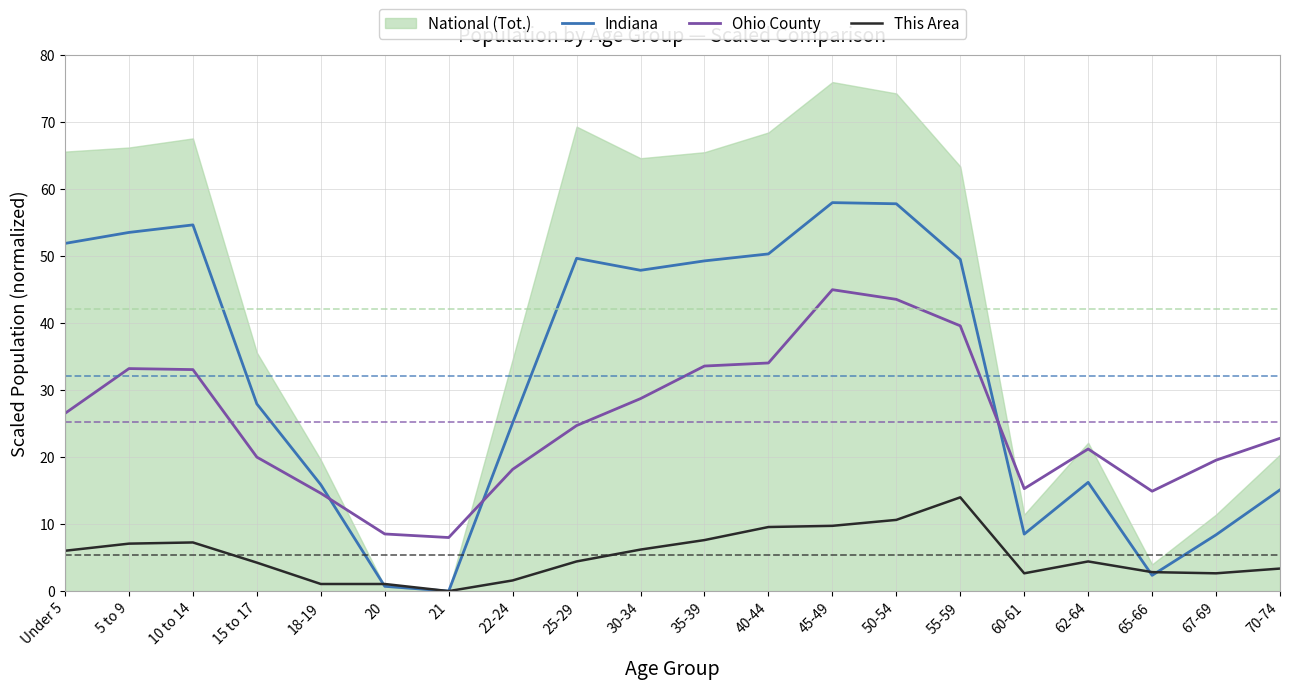

How many lines are shown in the chart?

3